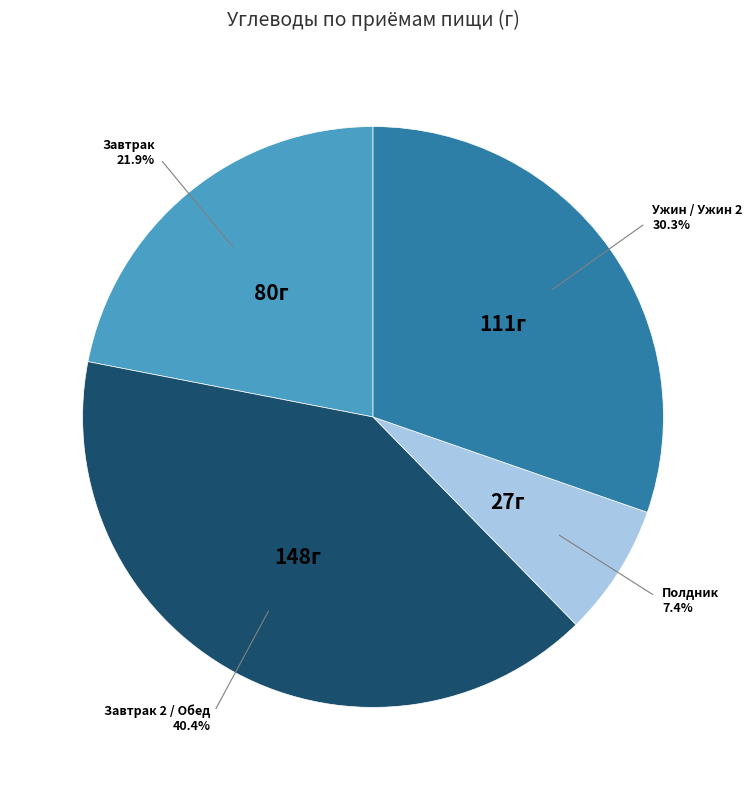

How many segments does this pie chart have?

4